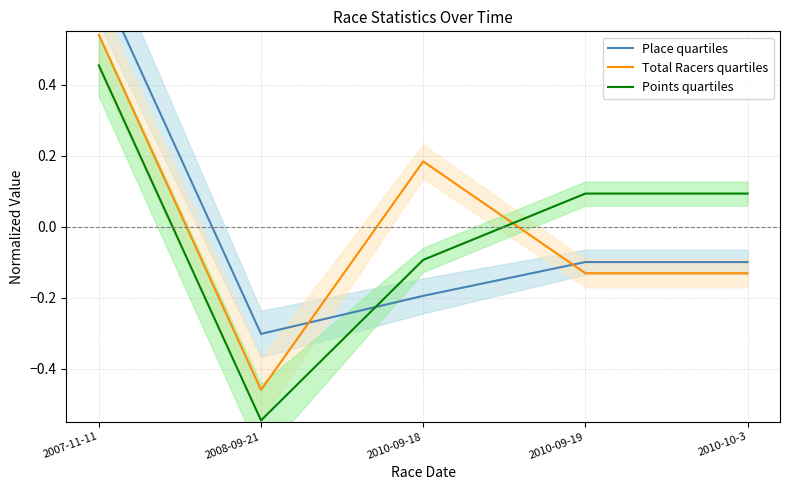

Reading right to left, transcribe all the data shown in this chart.

Place quartiles: 2010-10-3=-0.1	2010-09-19=-0.1	2010-09-18=-0.2	2008-09-21=-0.3	2007-11-11=0.7
Total Racers quartiles: 2010-10-3=-0.1	2010-09-19=-0.1	2010-09-18=0.2	2008-09-21=-0.5	2007-11-11=0.5
Points quartiles: 2010-10-3=0.1	2010-09-19=0.1	2010-09-18=-0.1	2008-09-21=-0.5	2007-11-11=0.5